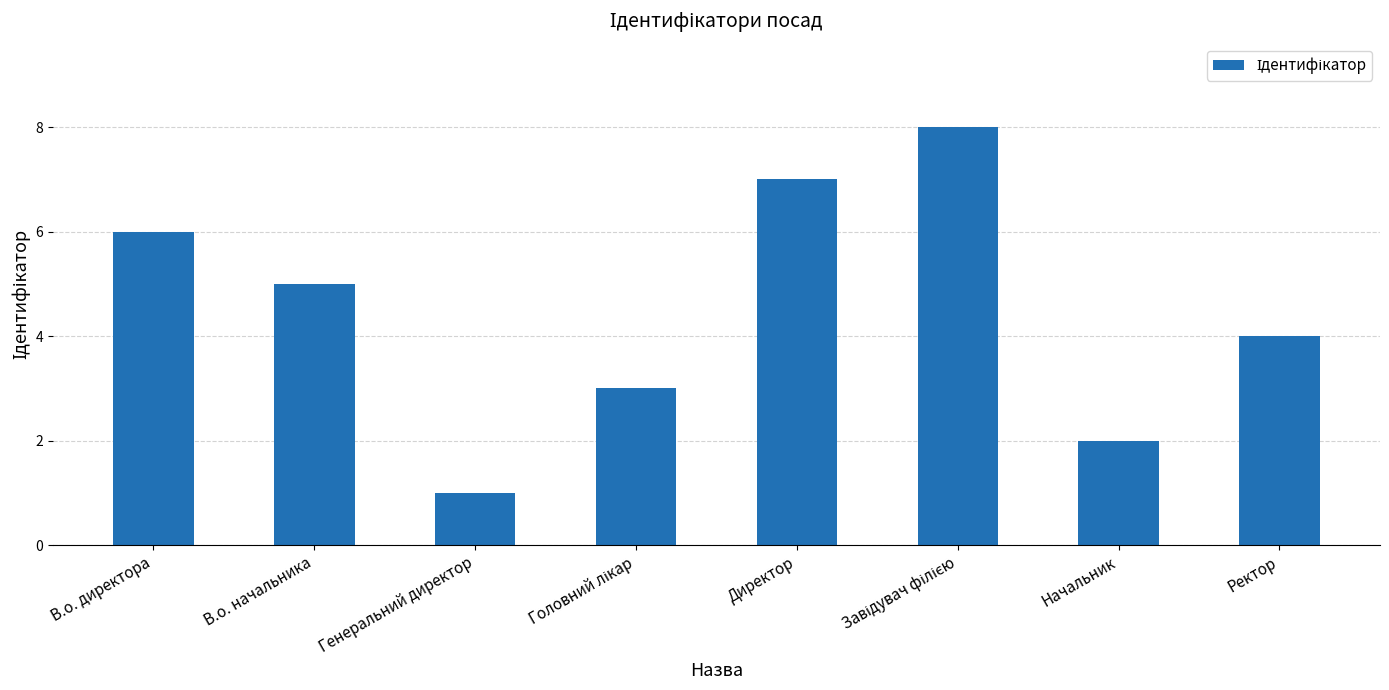

What is the label of the 7th bar from the left?

Начальник